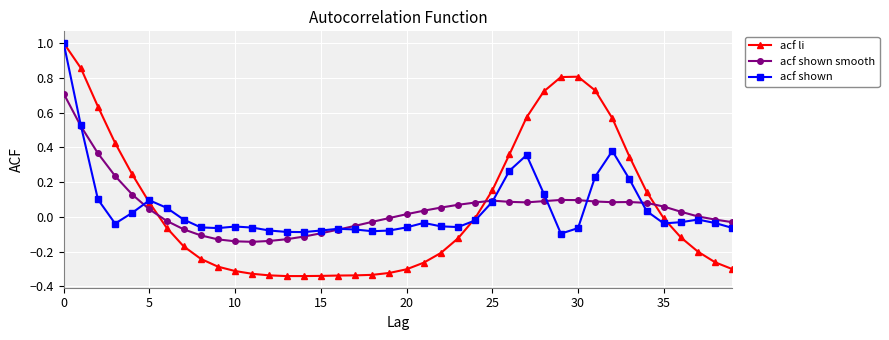

True or false: acf shown smooth has more than 2 points higher than both neighbors.

True